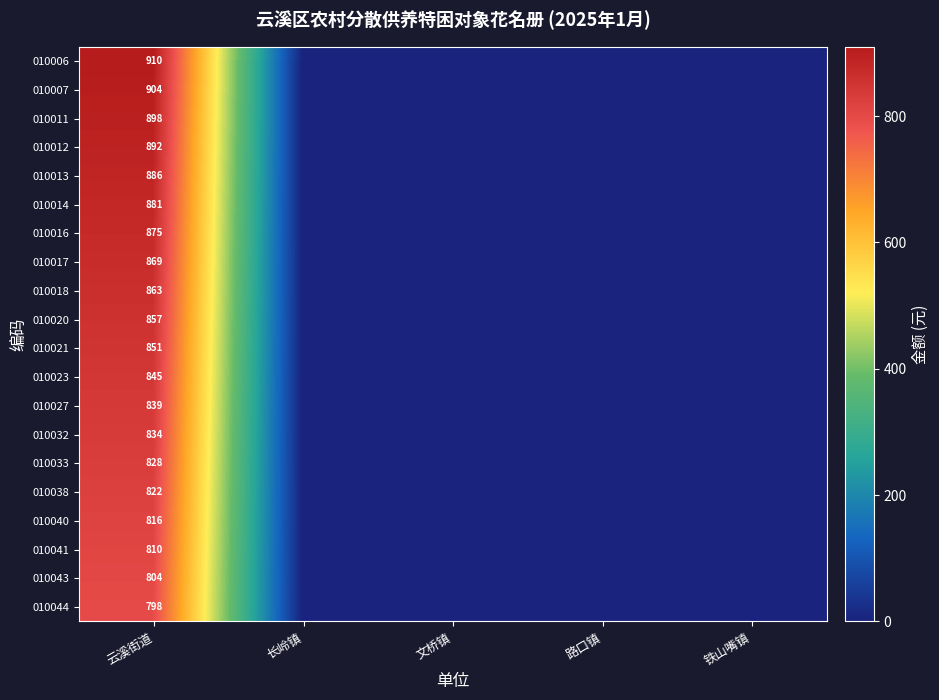

True or false: 010016 has a value of 1564 at 云溪街道.

False